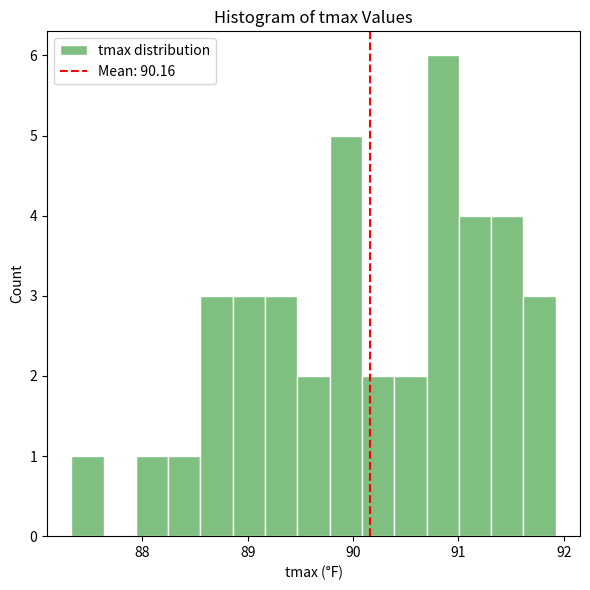

Around what value on the x-axis is the tallest bar? Give the approximate position of its centre, as read against the axis.

90.9